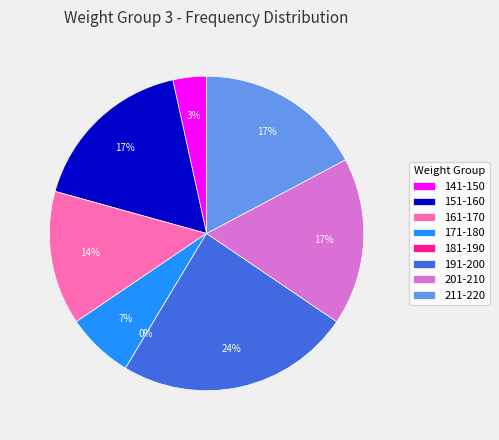

Does any single category account for the majority?

No